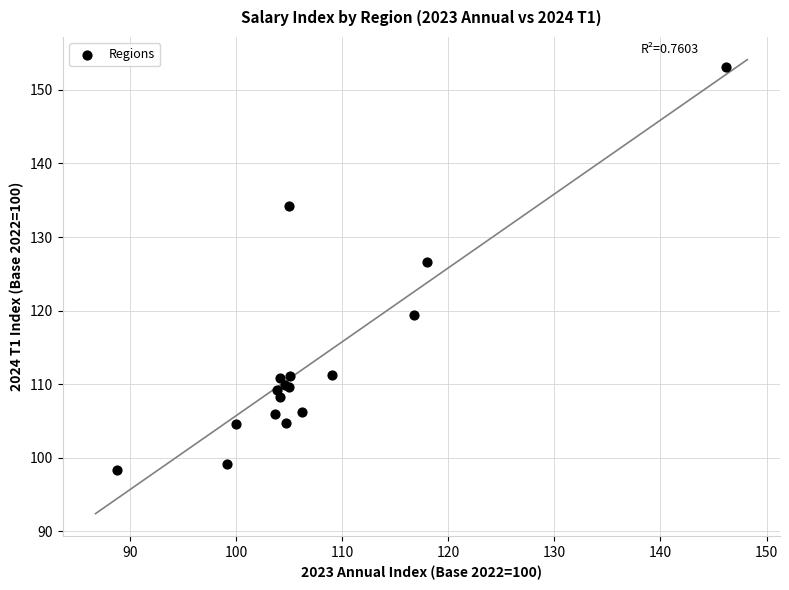

What Y value in the scatter plot is closest to 125?

126.6